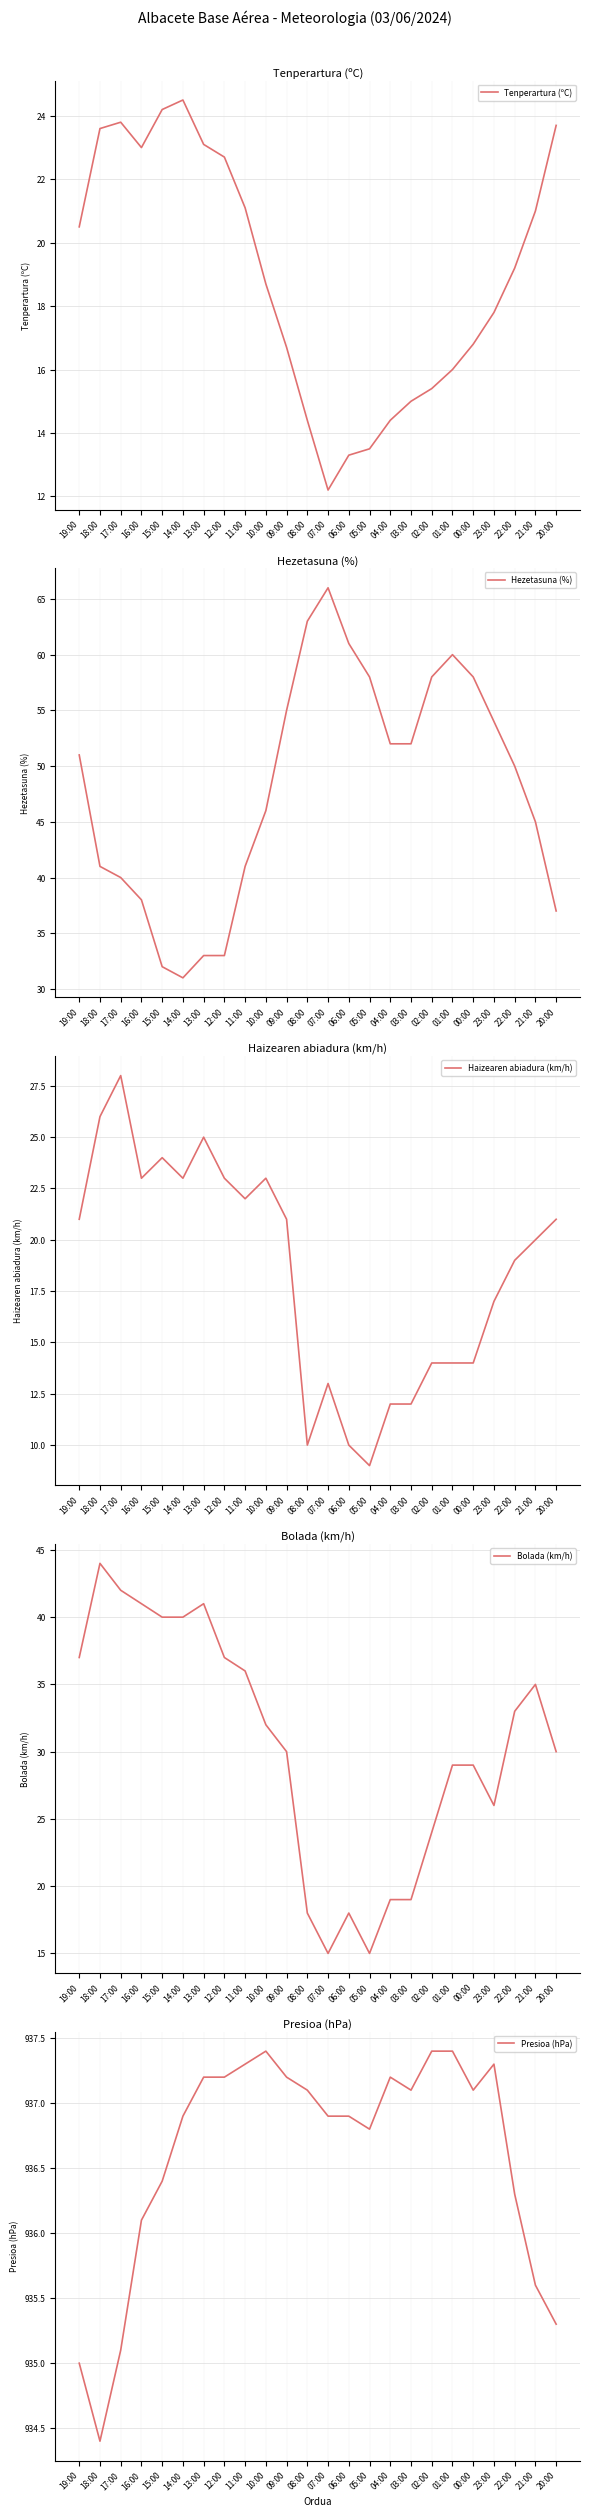

Rank the categories by Haizearen abiadura (km/h) value from lowest to highest.

05:00, 08:00, 06:00, 04:00, 03:00, 07:00, 02:00, 01:00, 00:00, 23:00, 22:00, 21:00, 19:00, 09:00, 20:00, 11:00, 16:00, 14:00, 12:00, 10:00, 15:00, 13:00, 18:00, 17:00